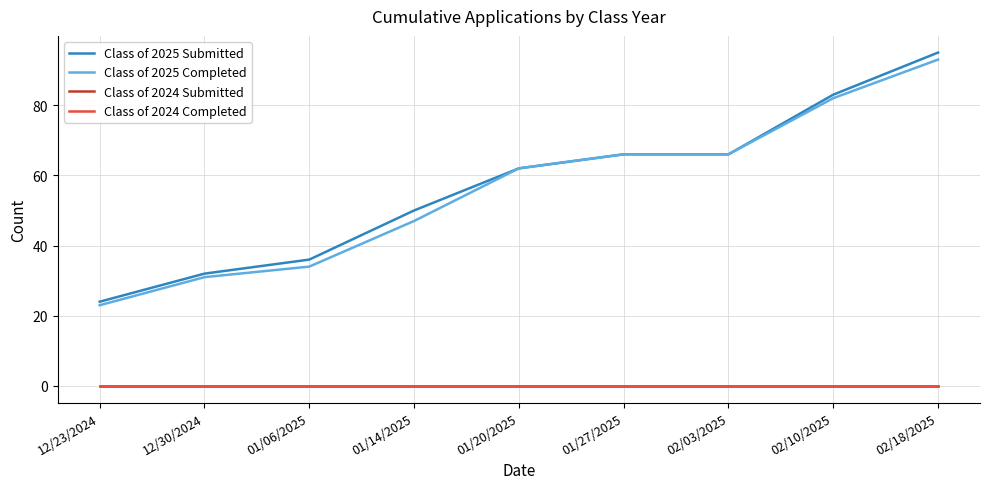

True or false: Class of 2024 Completed has a value of 0 at 02/03/2025.

True